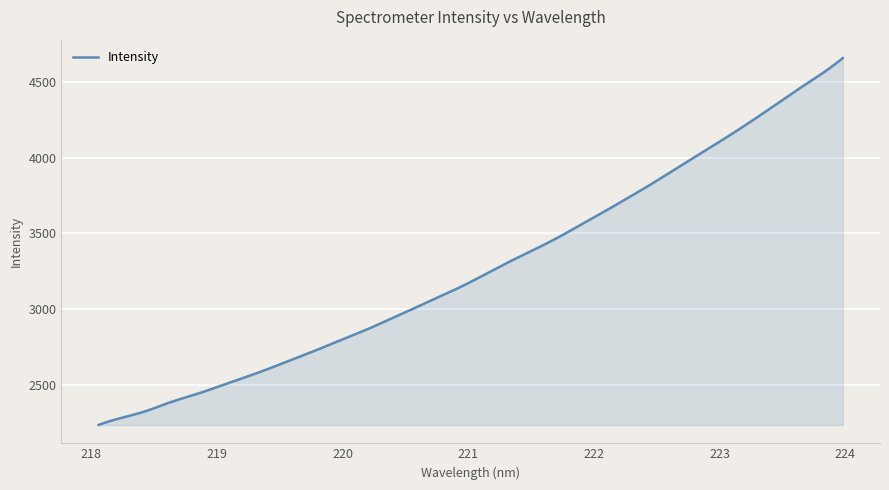

What is the difference between the maximum and minimum values?

2427.7